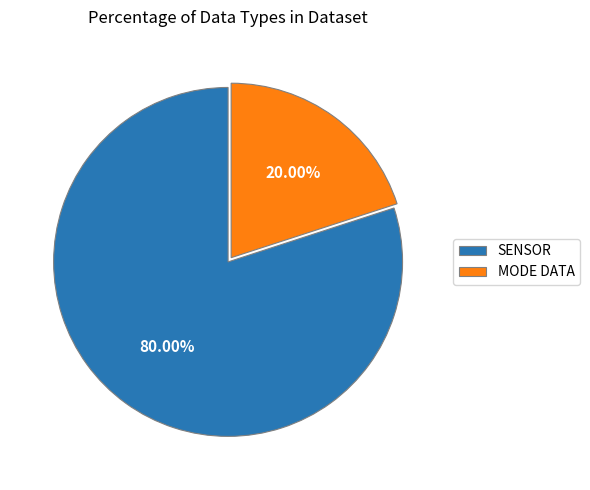

Rank the categories by value from lowest to highest.

MODE DATA, SENSOR